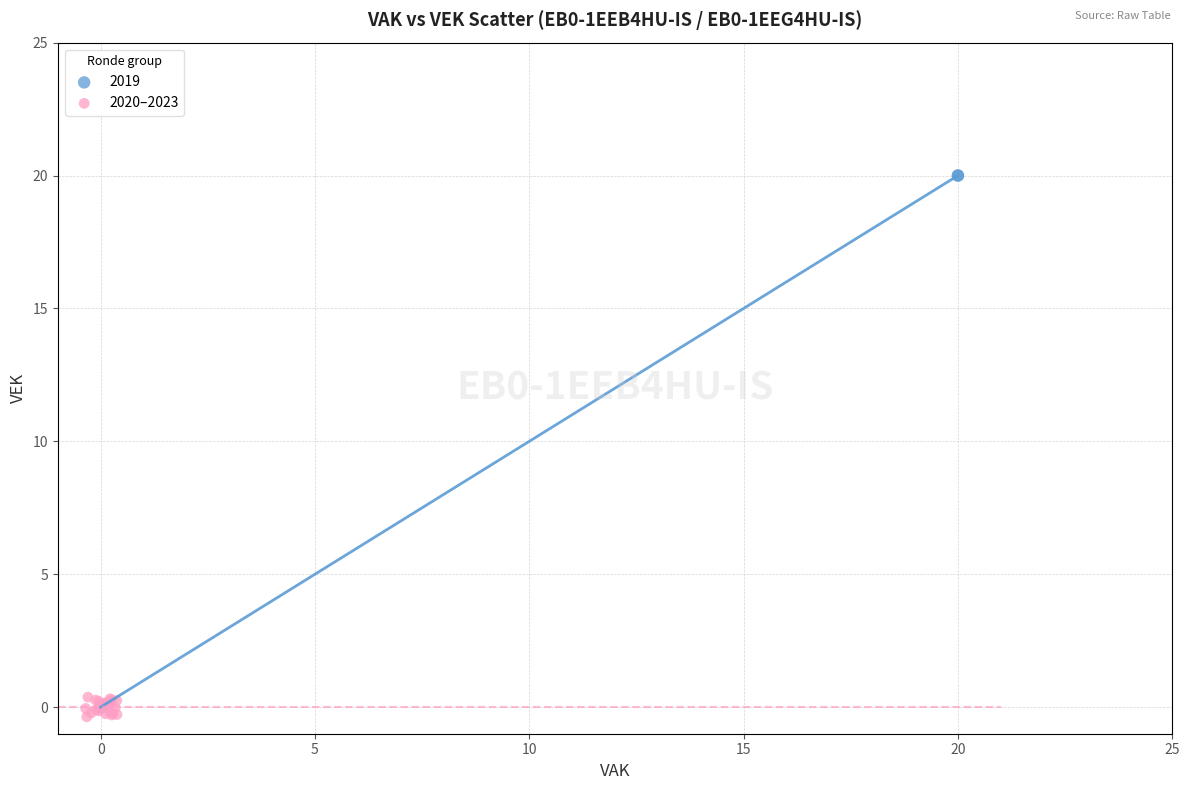

Which series reaches the maximum Y coordinate?

2019